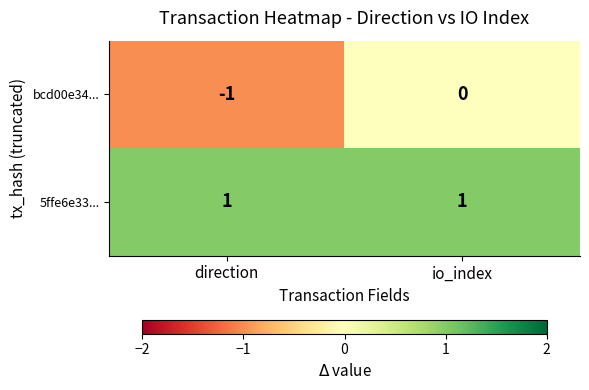

Which series has the largest range (max minus min)?

bcd00e34...